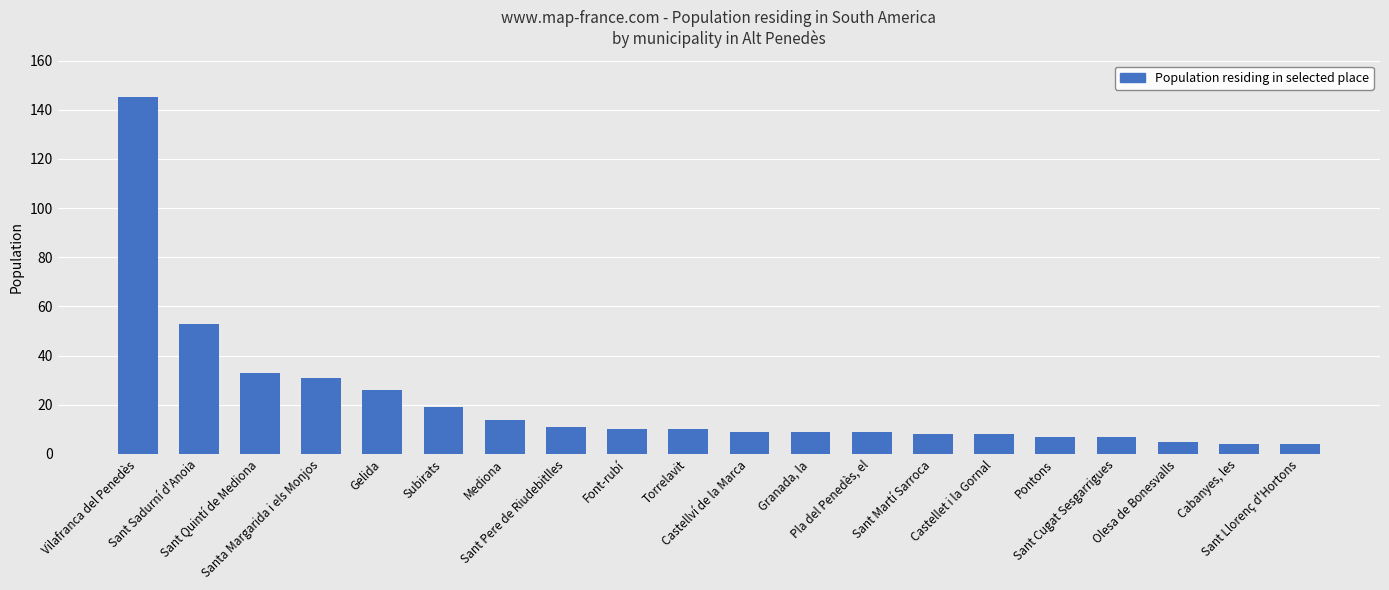

How many series are shown in this chart?

1